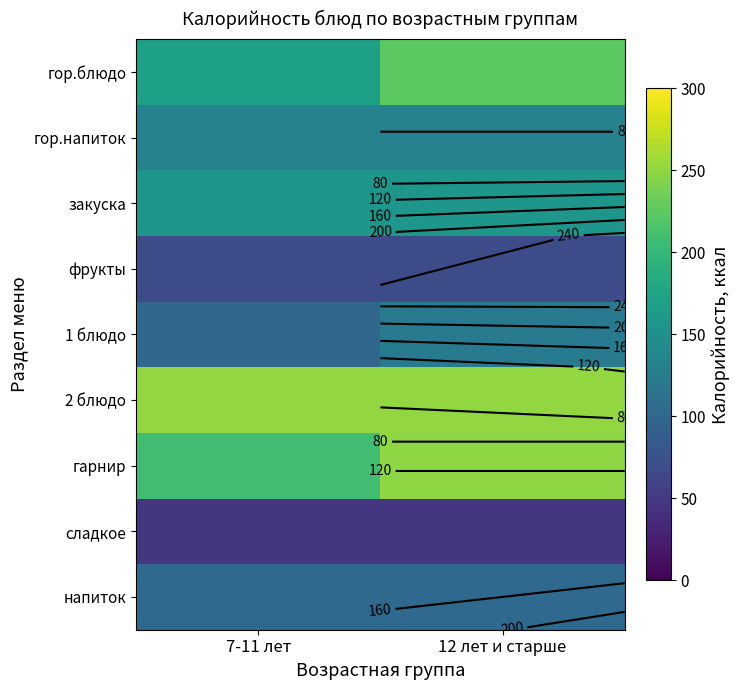

Is the value of 2 блюдо at 12 лет и старше greater than the value of закуска at 12 лет и старше?

Yes